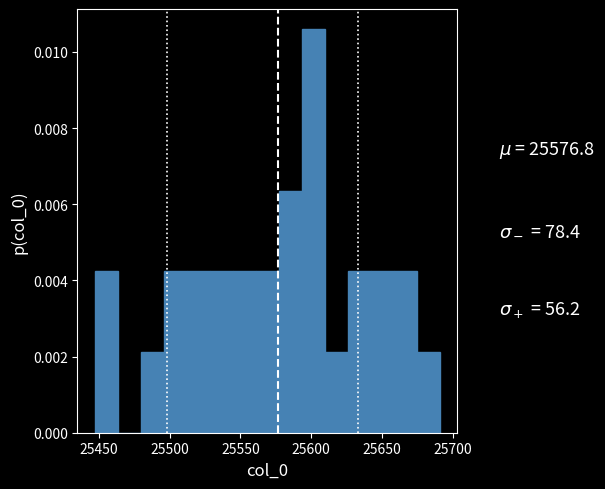

Read against the x-axis, roughly where is the centre of the tallest bar?

25600